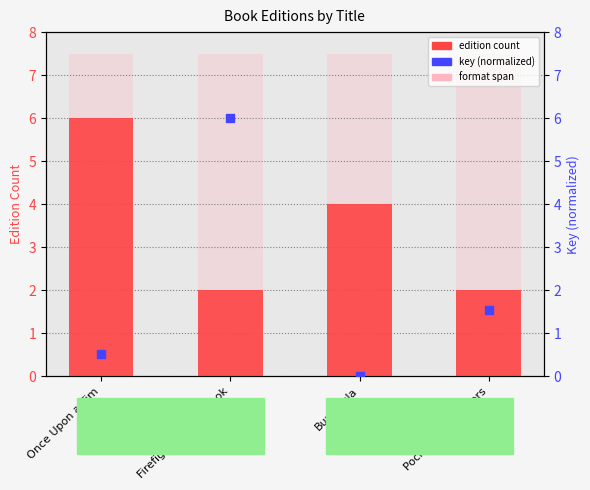

What are all the series names shown in the legend?

edition count, format span, key (normalized)